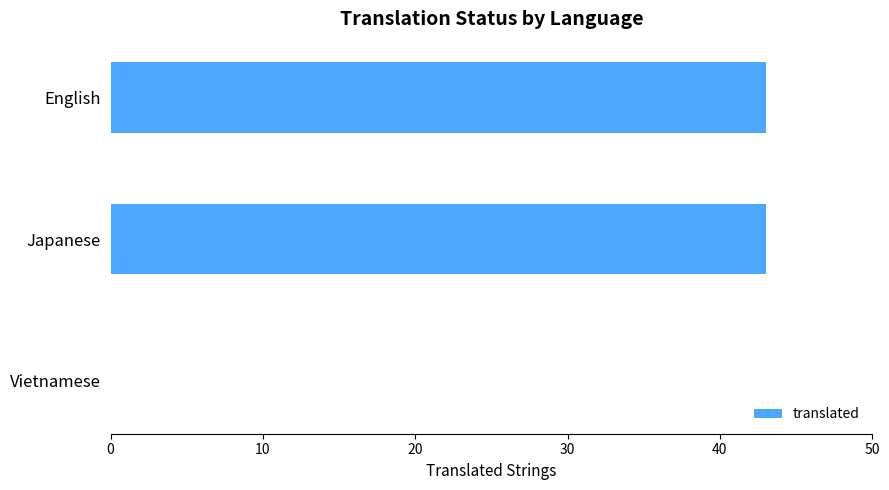

Count the values in the range 0 to 43.

3